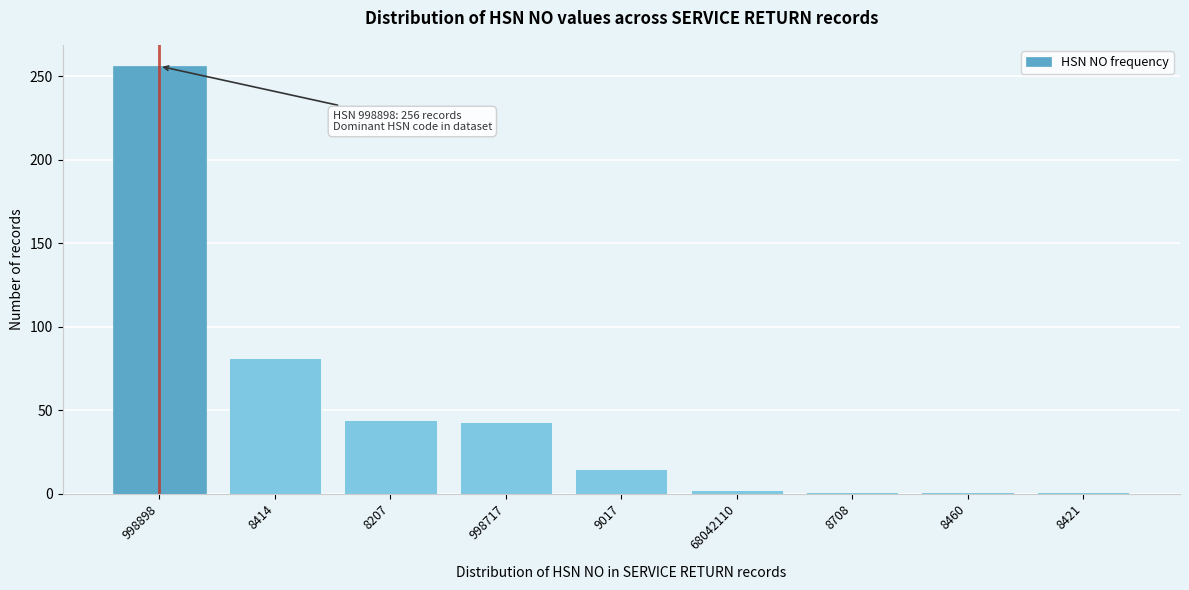

The chart shows a value of 32 at 8414. True or false?

False